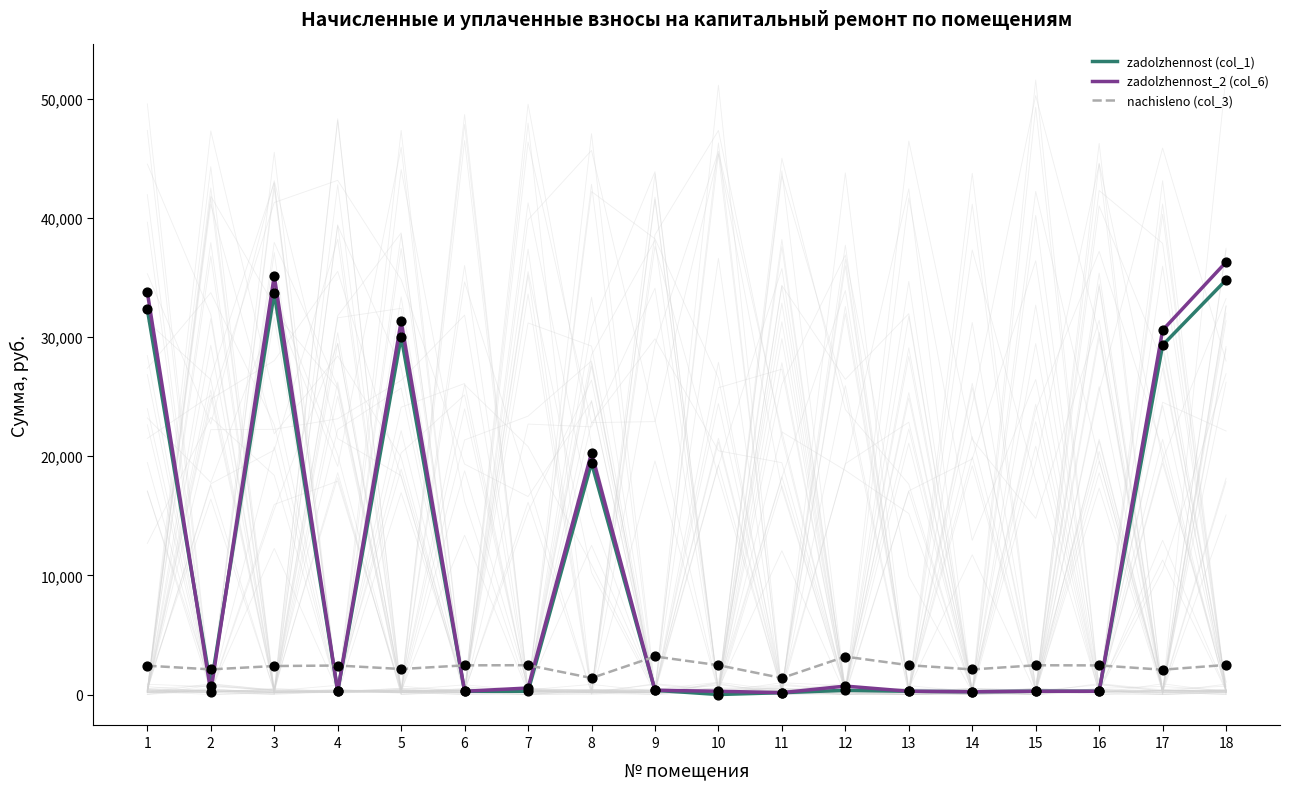

Which series has the largest total across all categories?

zadolzhennost_2 (col_6)